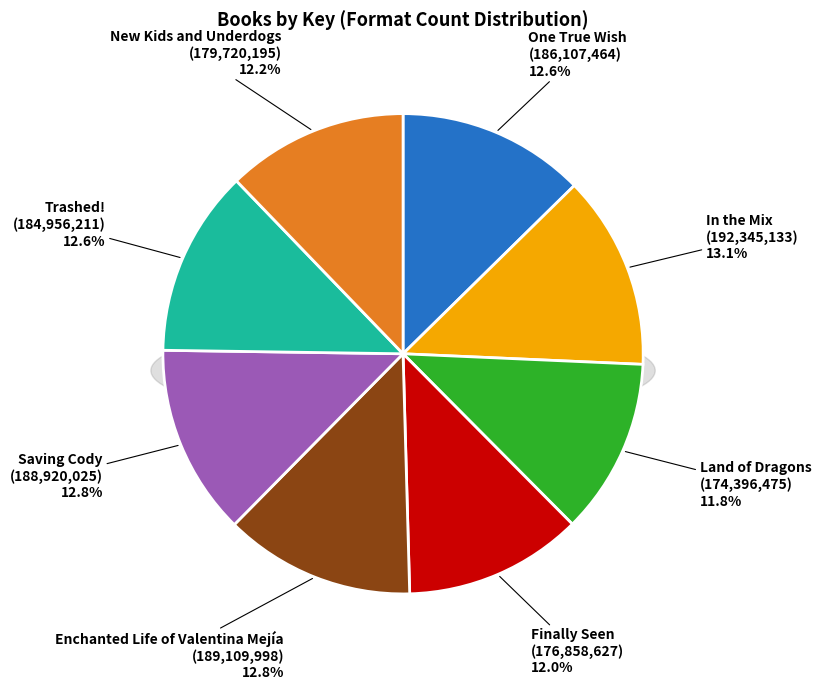

Approximately how many times larger is the value at Land of Dragons compared to New Kids and Underdogs?

1.0